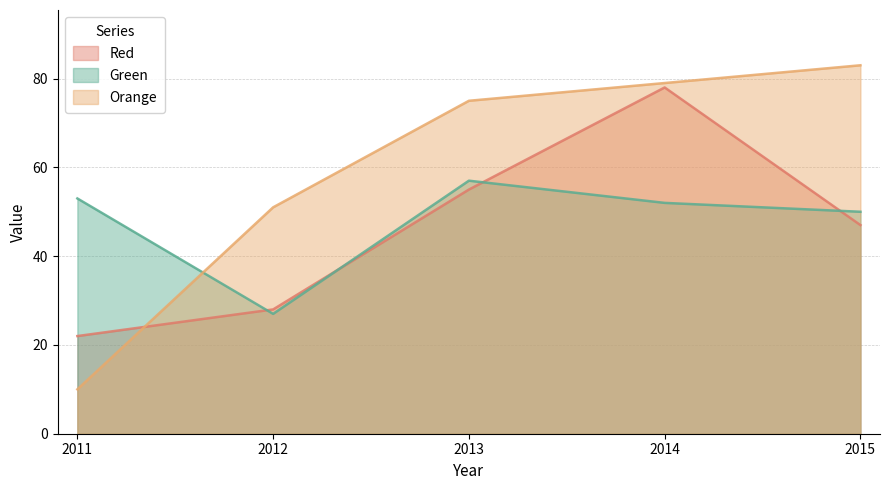

Reading left to right, transcribe all the data shown in this chart.

Red: 2011=22	2012=28	2013=55	2014=78	2015=47
Green: 2011=53	2012=27	2013=57	2014=52	2015=50
Orange: 2011=10	2012=51	2013=75	2014=79	2015=83